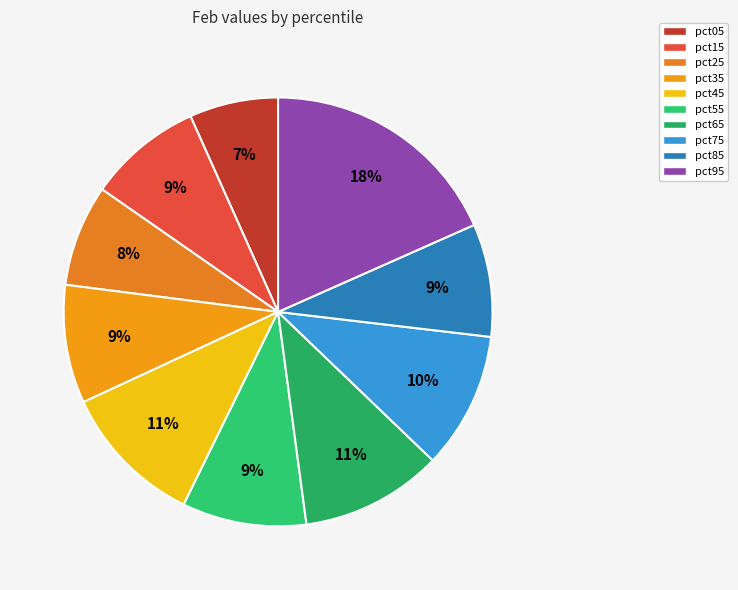

To the nearest percent, what percentage of the pie is pct05?

7%